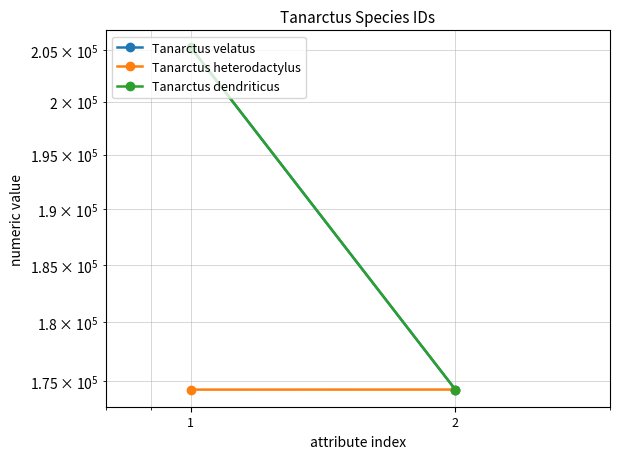

What are all the series names shown in the legend?

Tanarctus velatus, Tanarctus heterodactylus, Tanarctus dendriticus